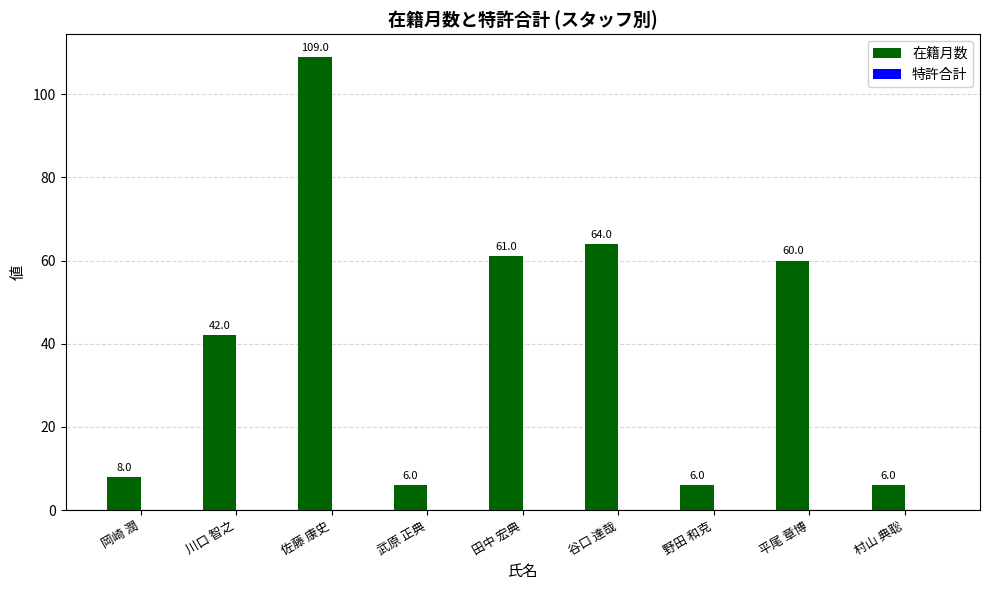

Between 野田 和克 and 岡崎 潤, which is larger?

岡崎 潤